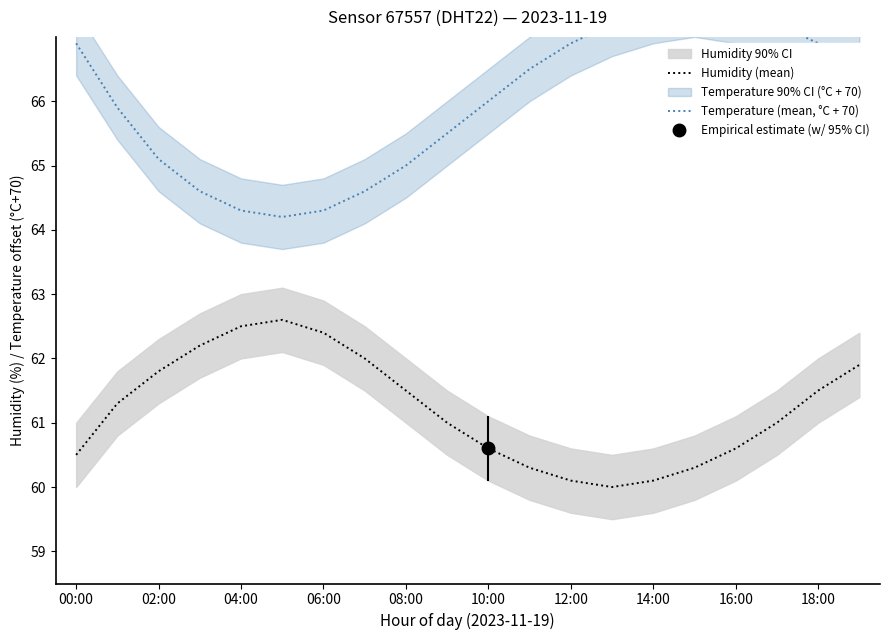

Which series has the largest range (max minus min)?

Temperature (mean, °C + 70)